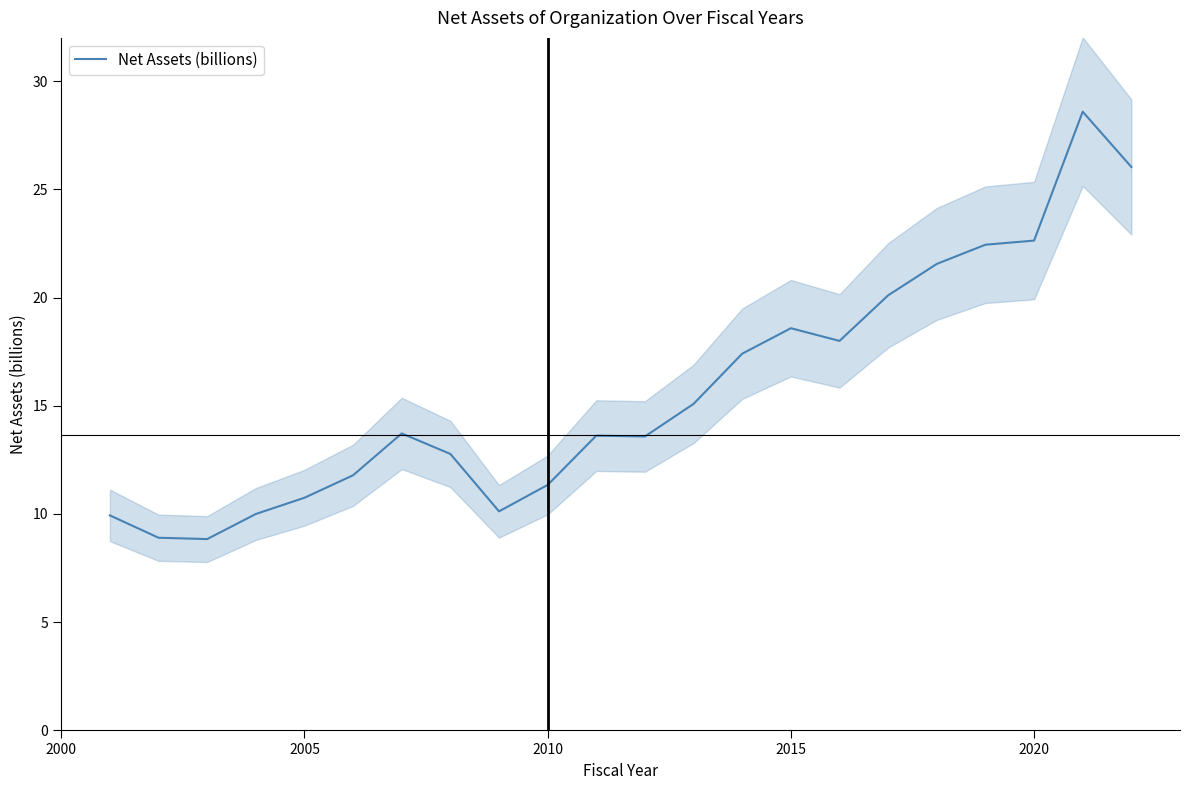

The Net Assets (billions) series shows 18.6 at 2015. True or false?

True